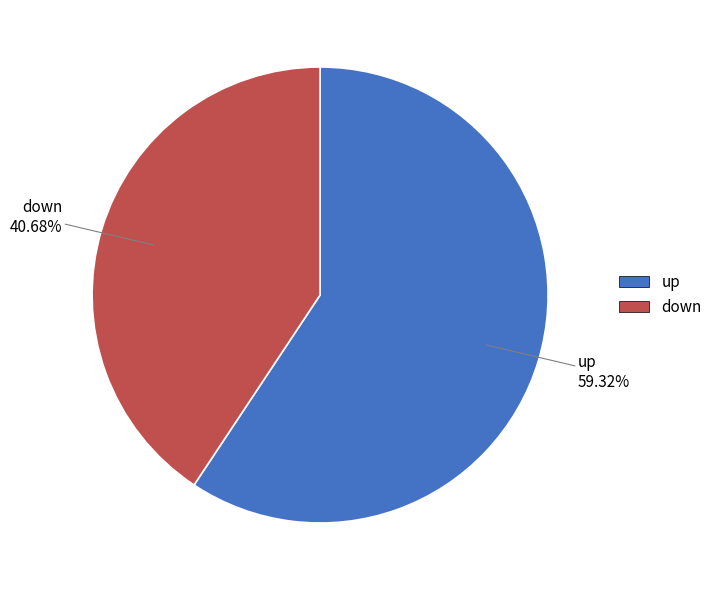

What is the ratio of the value at up to the value at down?

1.5